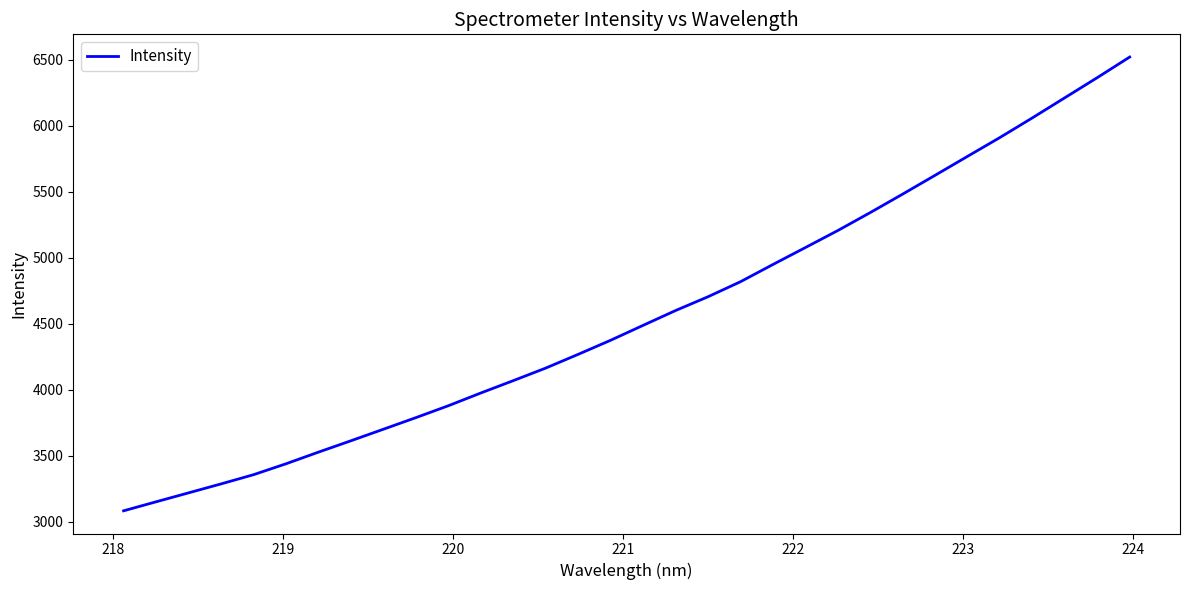

What is the difference between the maximum and minimum values?

3438.0